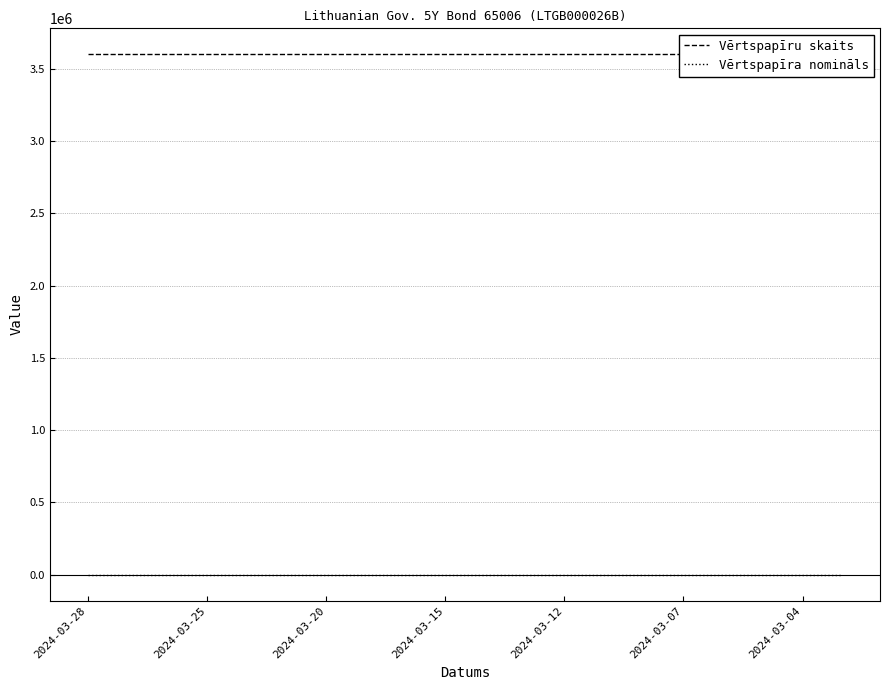

How many series are shown in this chart?

2